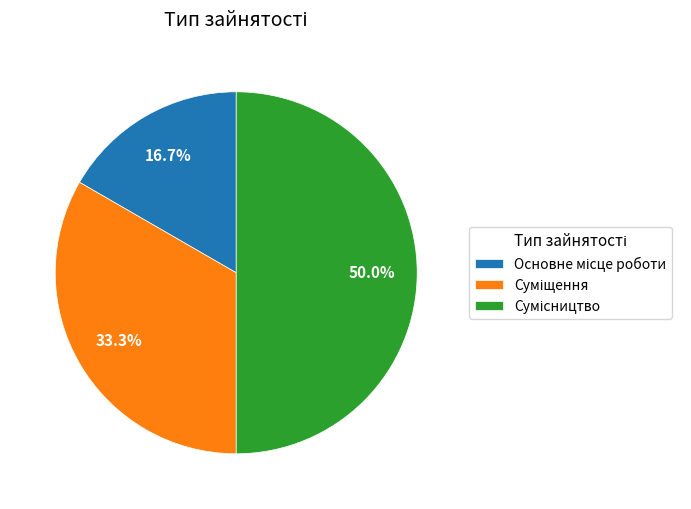

Is there a majority slice in this chart?

No